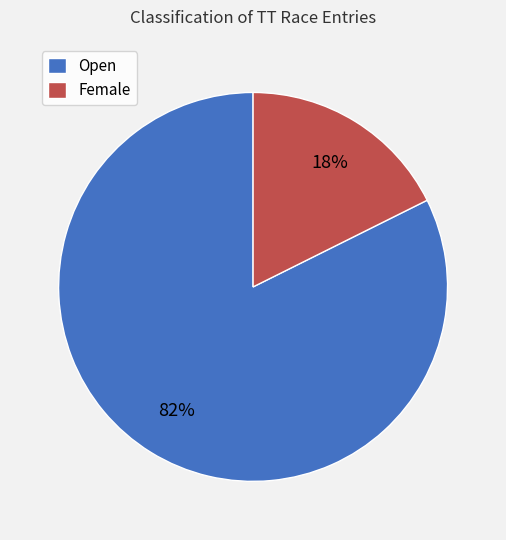

Is Female the majority of the pie?

No